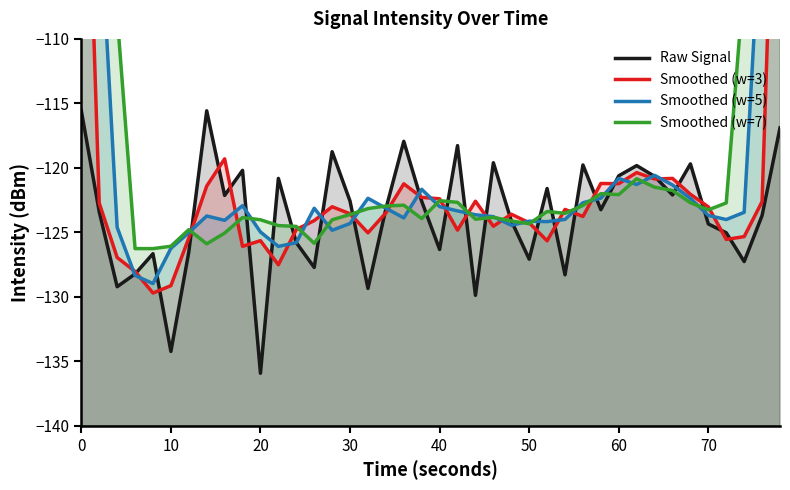

What is the smallest value displayed?

-135.9